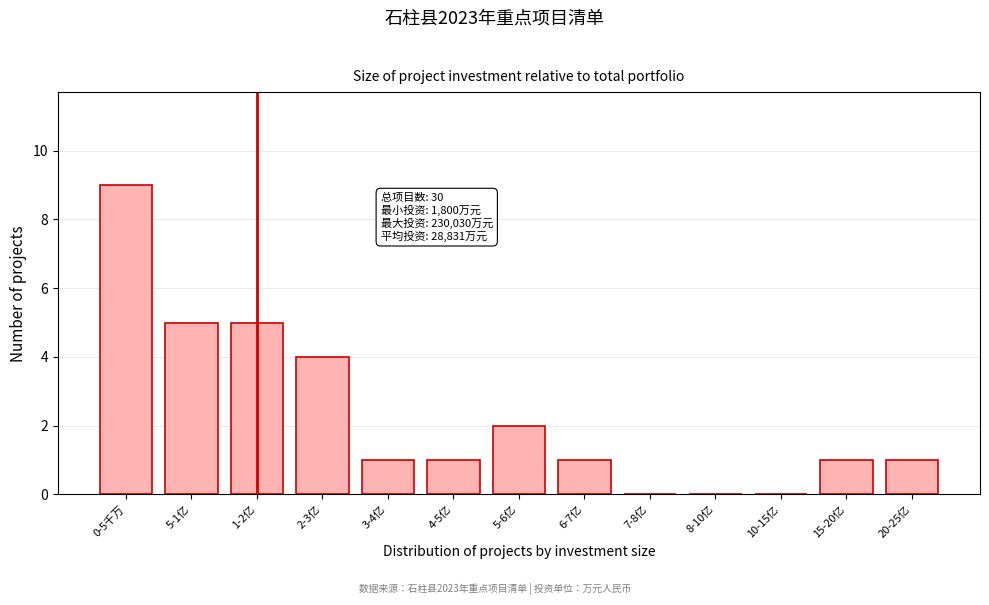

Reading left to right, list all the values displayed in this chart.

0-5千万=9	5-1亿=5	1-2亿=5	2-3亿=4	3-4亿=1	4-5亿=1	5-6亿=2	6-7亿=1	7-8亿=0	8-10亿=0	10-15亿=0	15-20亿=1	20-25亿=1